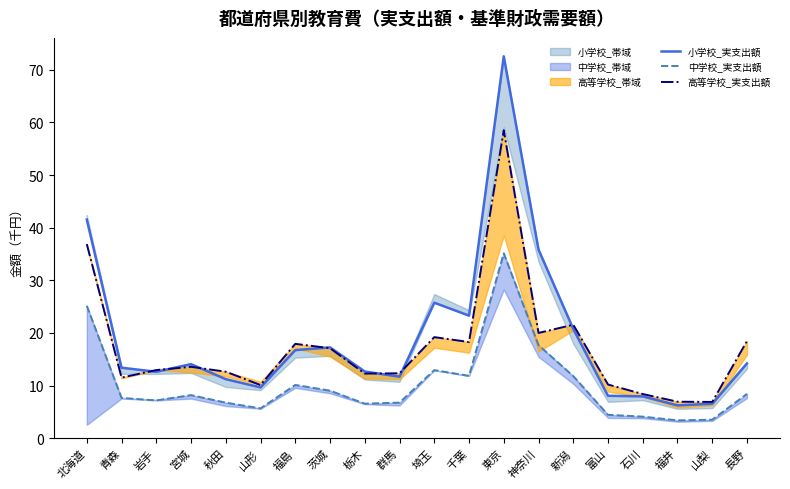

In 小学校_実支出額, how many points are higher than both neighbors (excluding endpoints)?

4